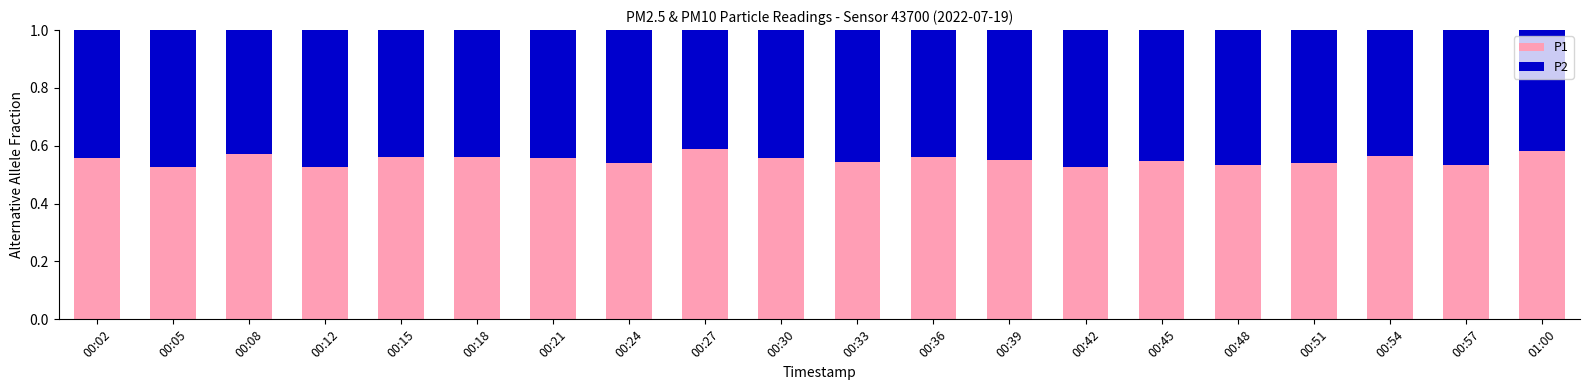

What is the total value across all series at 00:39?

1.0